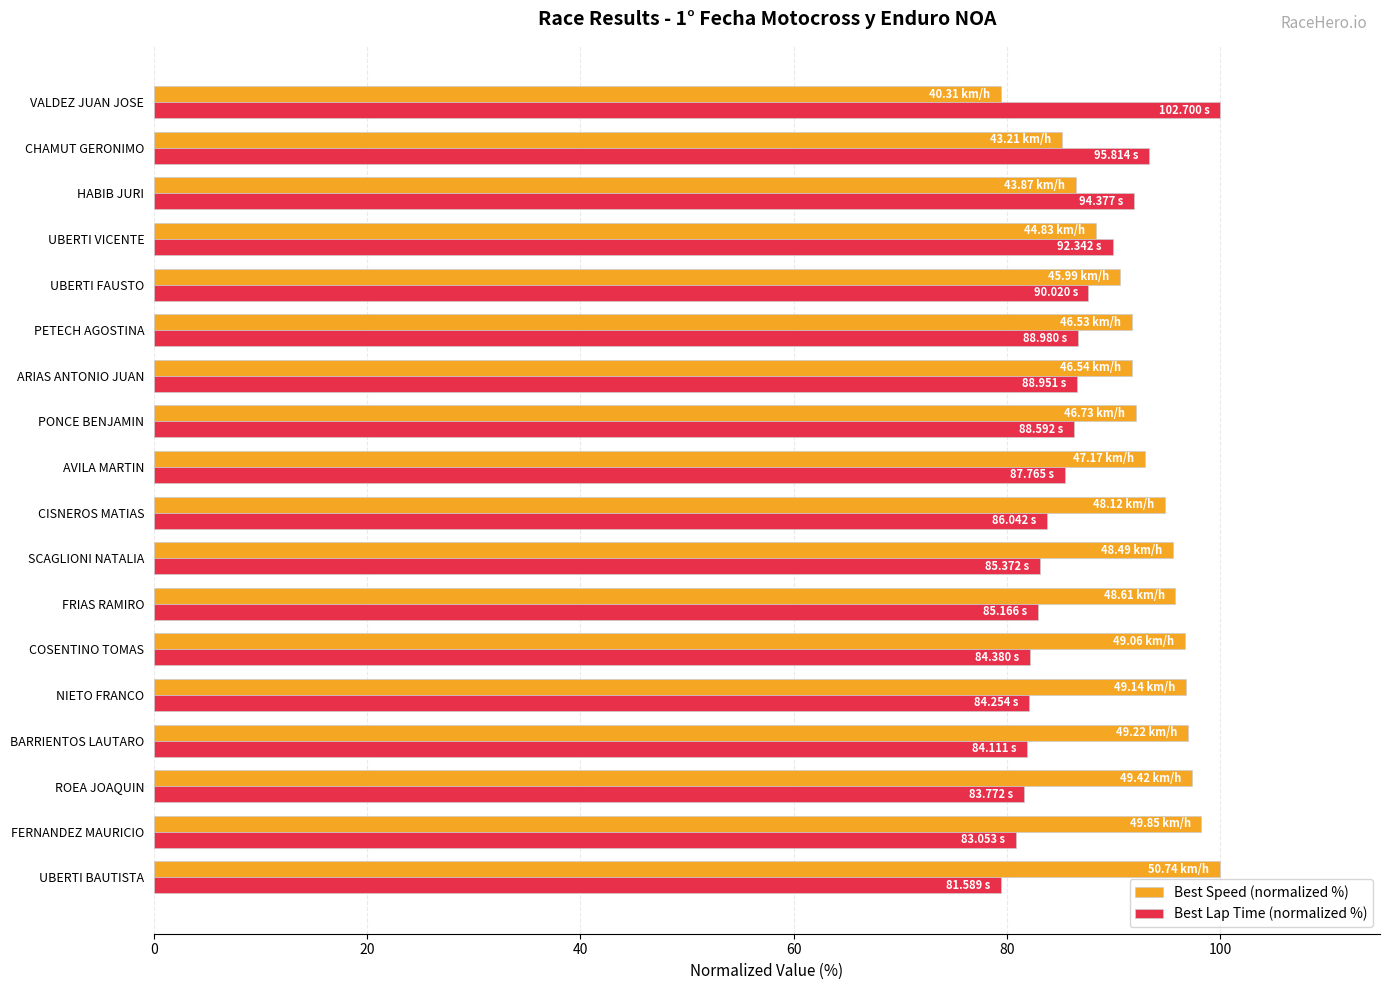

What is the spread (max minus min) of values at NIETO FRANCO?

14.8